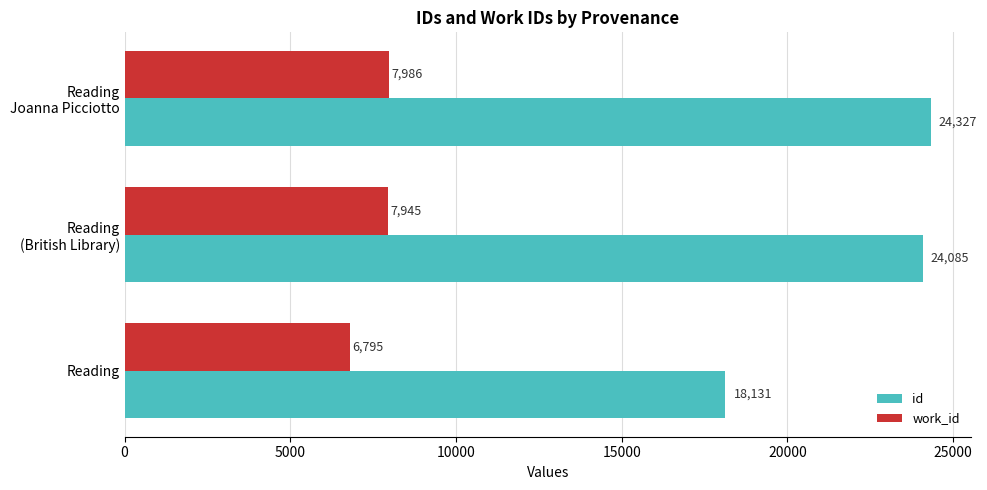

Which series has the largest range (max minus min)?

id